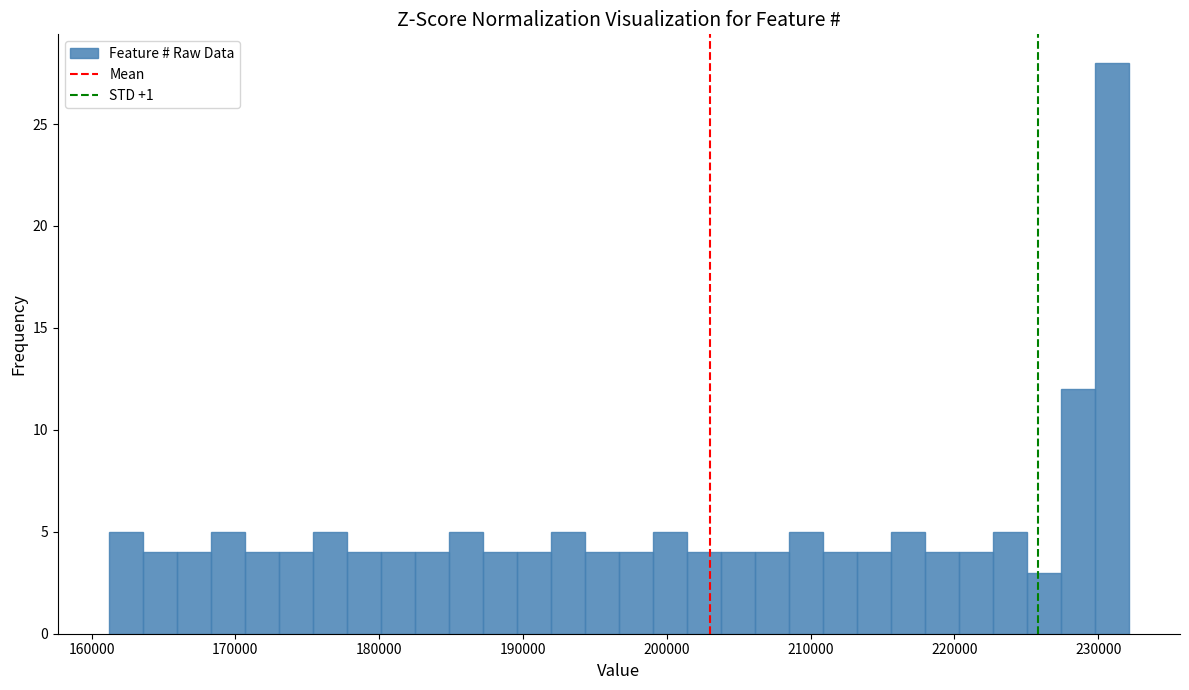

Around what value on the x-axis is the tallest bar? Give the approximate position of its centre, as read against the axis.

231000